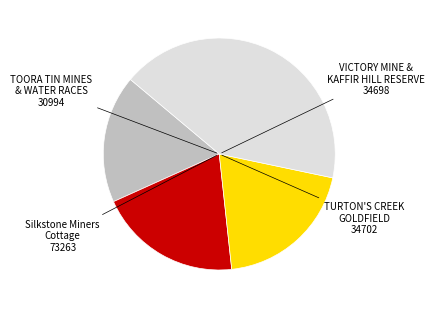

Does any single category account for the majority?

No